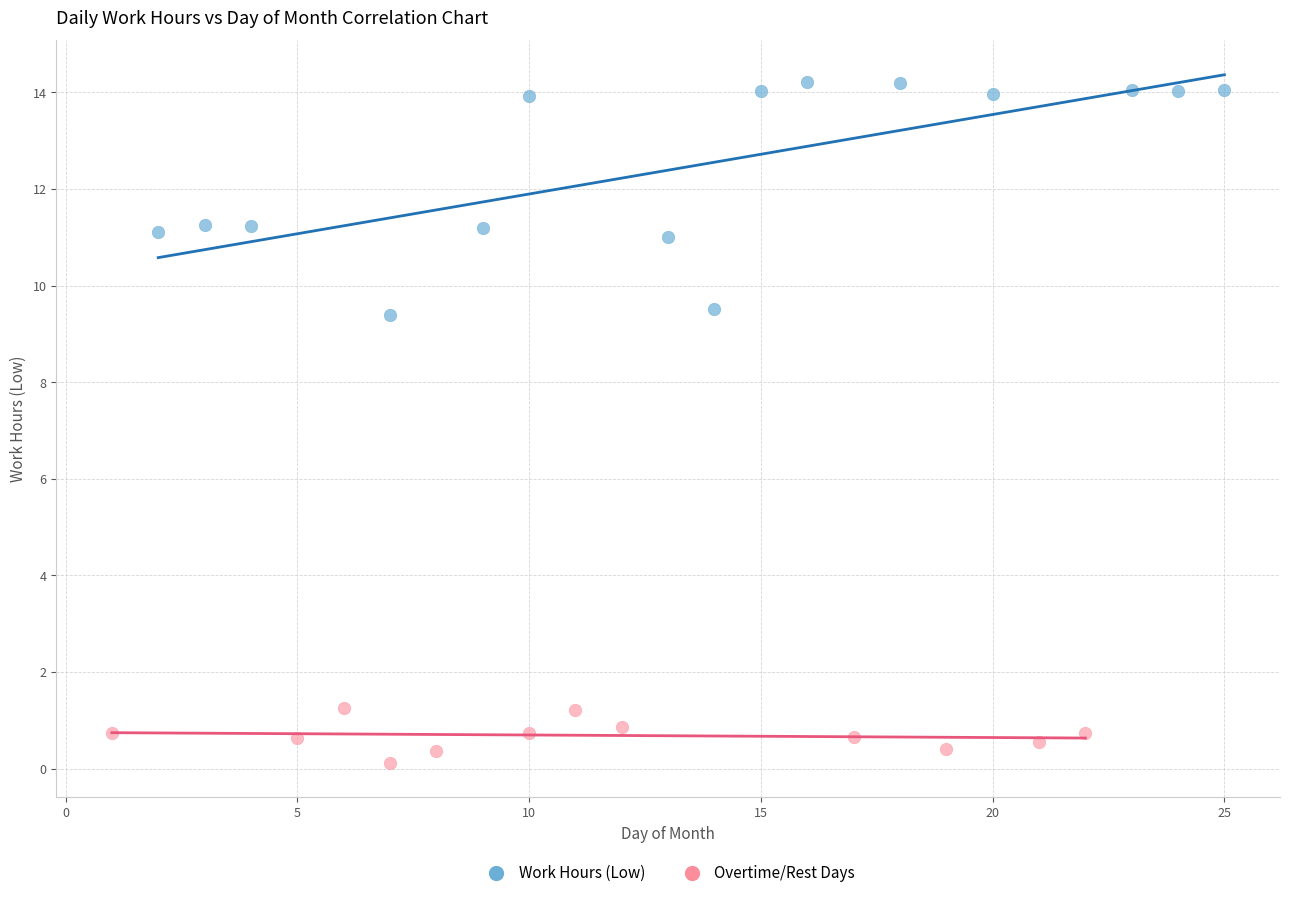

Which series has the largest Y range (max minus min)?

Work Hours (Low)